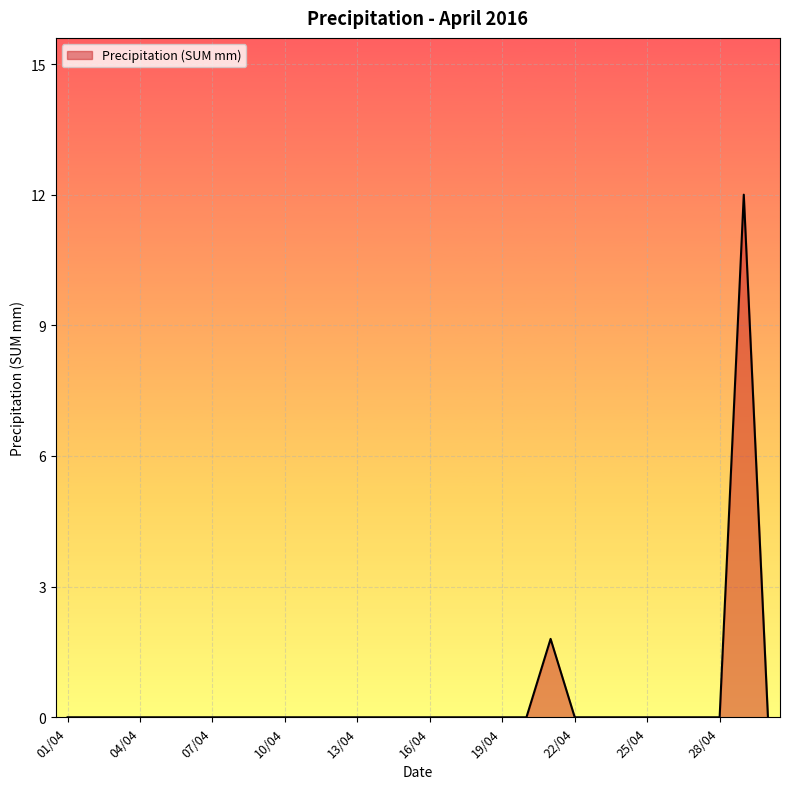

What is the difference between the maximum and minimum values?

12.0